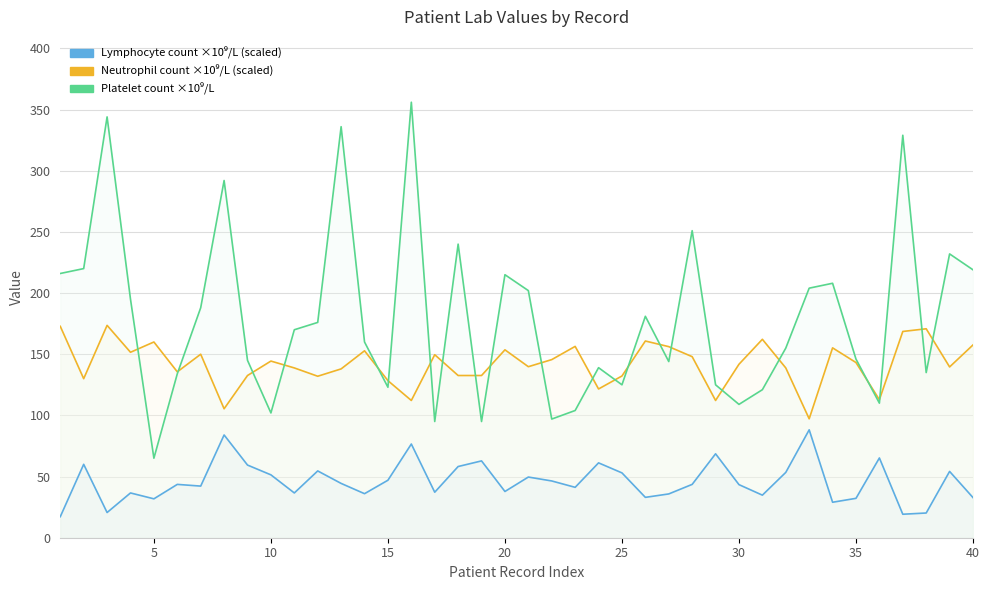

At 37, list the series in order from largest to smallest.

Platelet count, Neutrophil count, Lymphocyte count